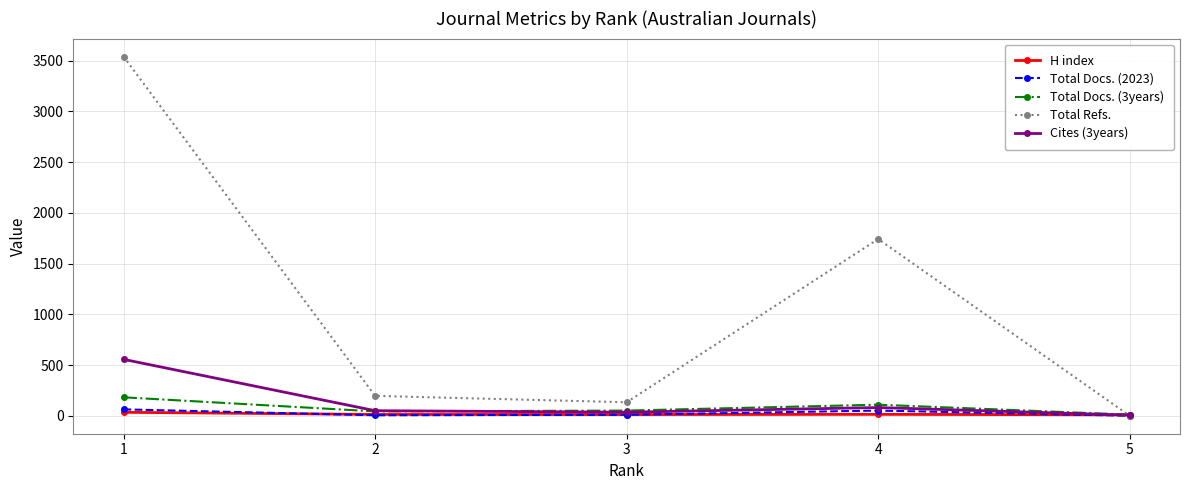

Which category has the highest value across all series?

1